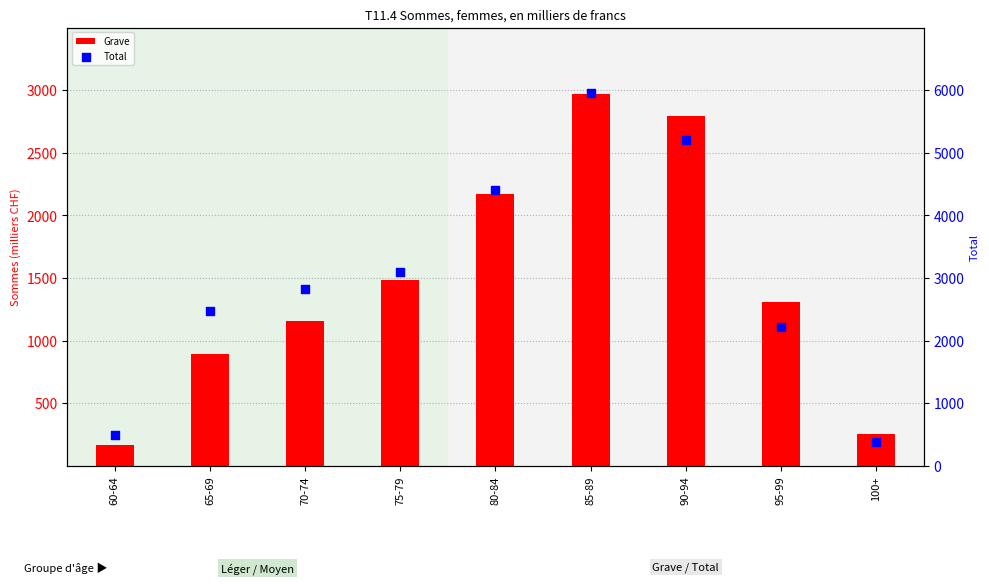

Which series has the largest total across all categories?

Total